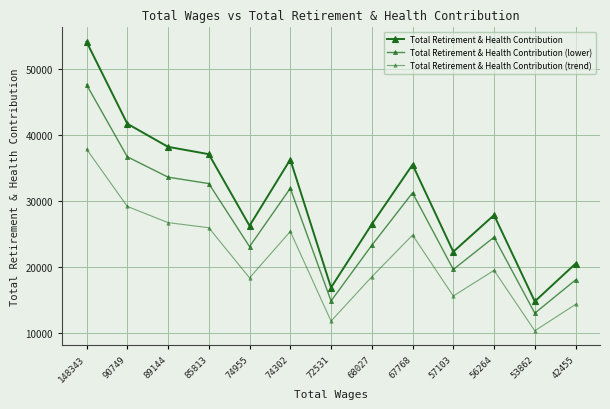

What is the minimum value shown in the chart?

10369.1